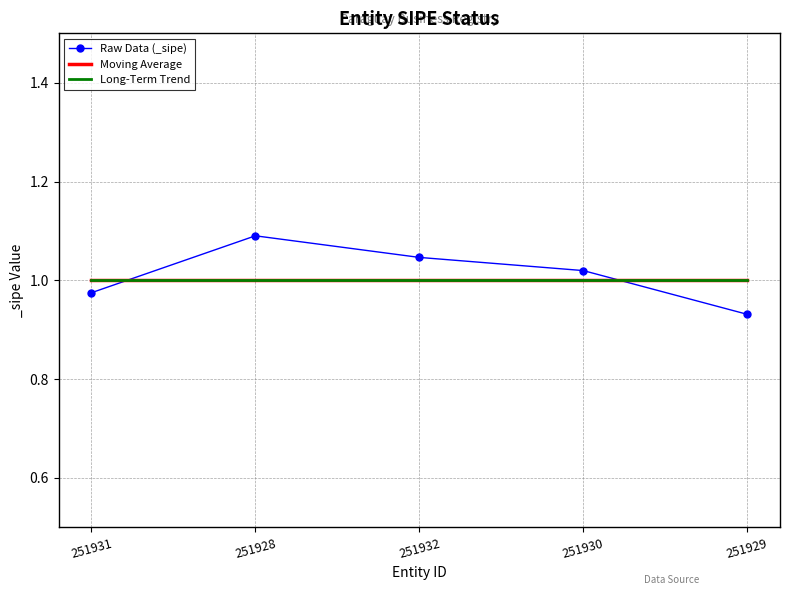

Which label corresponds to the smallest value in the chart?

251929